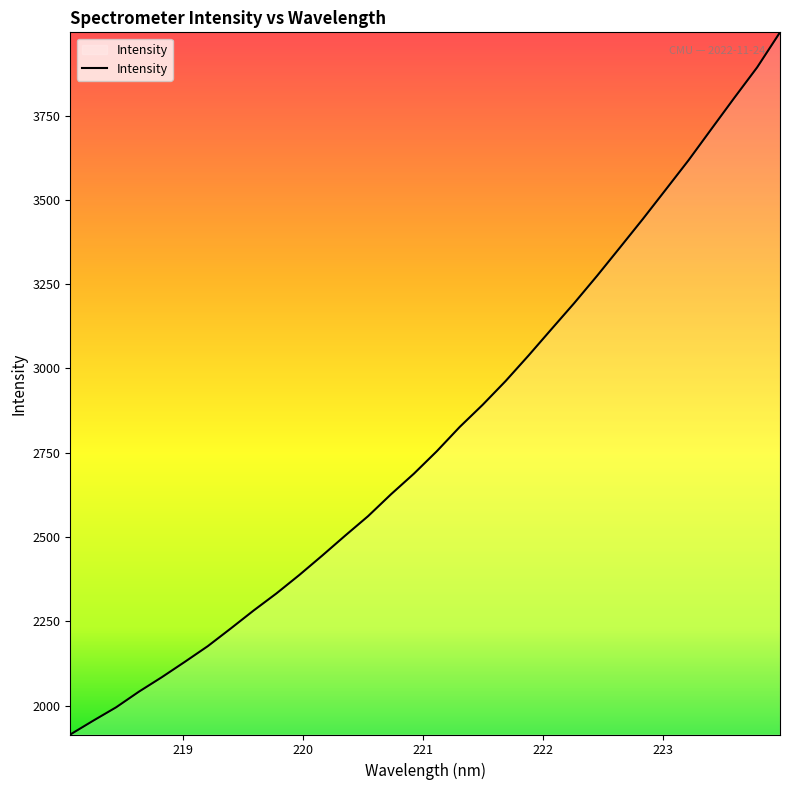

What is the difference between the maximum and minimum values?

2082.9